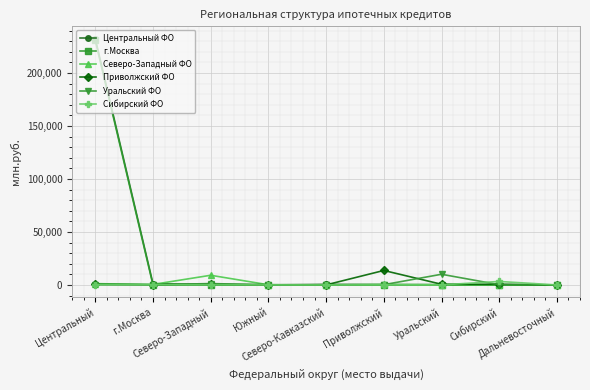

What is the greatest value displayed?

232387